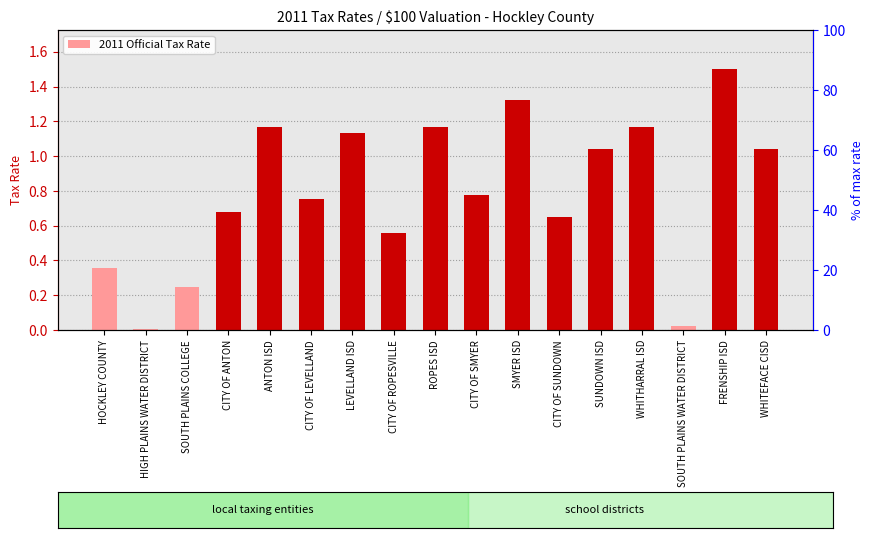

How many bars are there in total?

17